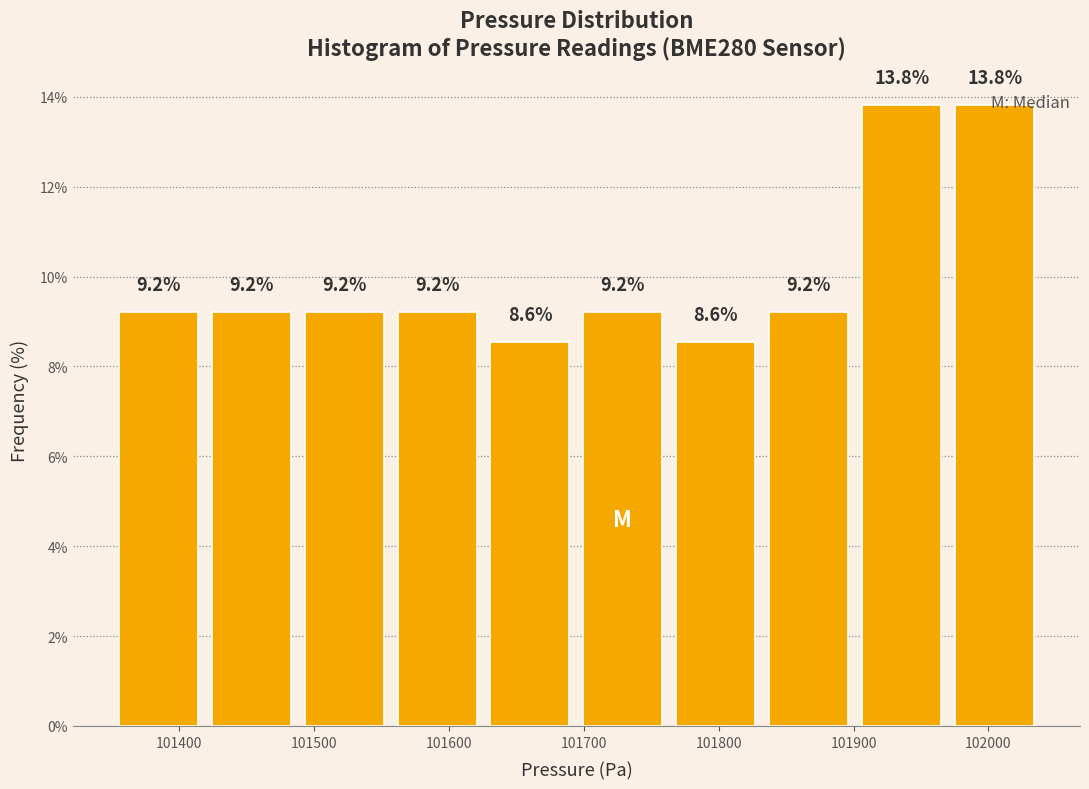

Reading left to right, list every bar in this chart as the range it spans on the x-axis followed by its height. The bar edges are not printed on the chart, so give them approximately, as read against the axis.

101350 to 101420: 9.2
101420 to 101490: 9.2
101490 to 101560: 9.2
101560 to 101630: 9.2
101630 to 101690: 8.6
101690 to 101760: 9.2
101760 to 101830: 8.6
101830 to 101900: 9.2
101900 to 101970: 13.8
101970 to 102040: 13.8